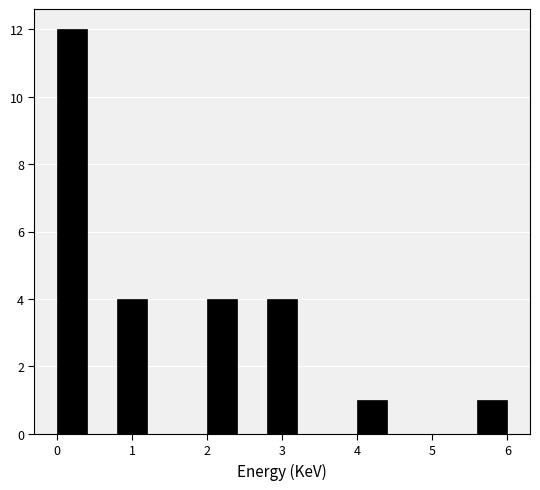

Over which range of the x-axis is the bar tallest?

0.0 to 0.4